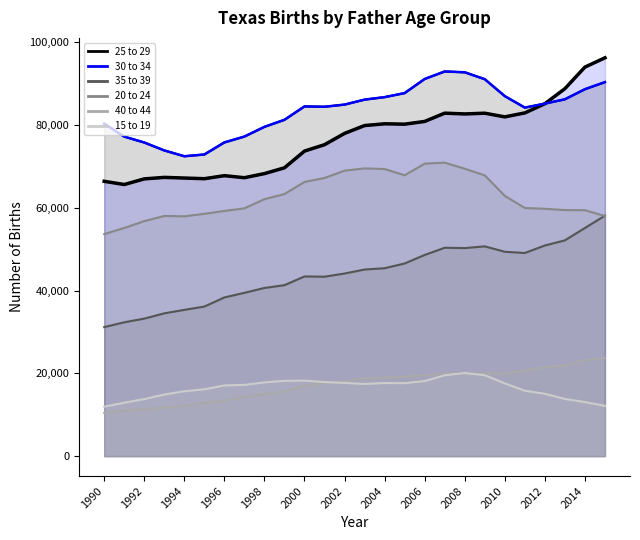

At which category does the chart reach its minimum across all series?

1990